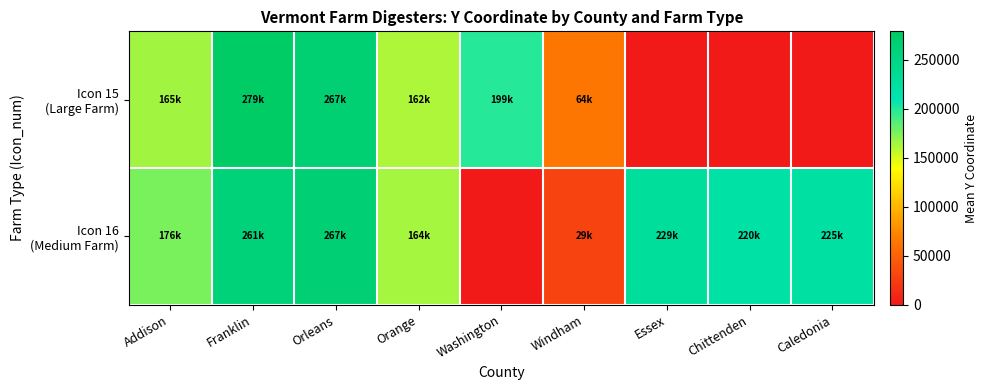

What is the total value across all series at Windham?

92539.1